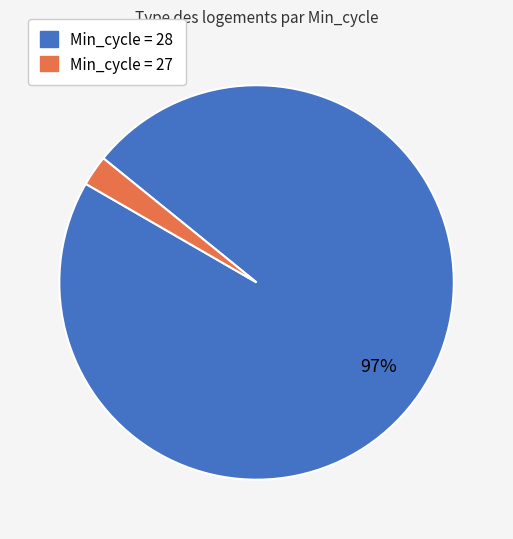

Which slice represents more than half of the pie?

Min_cycle = 28